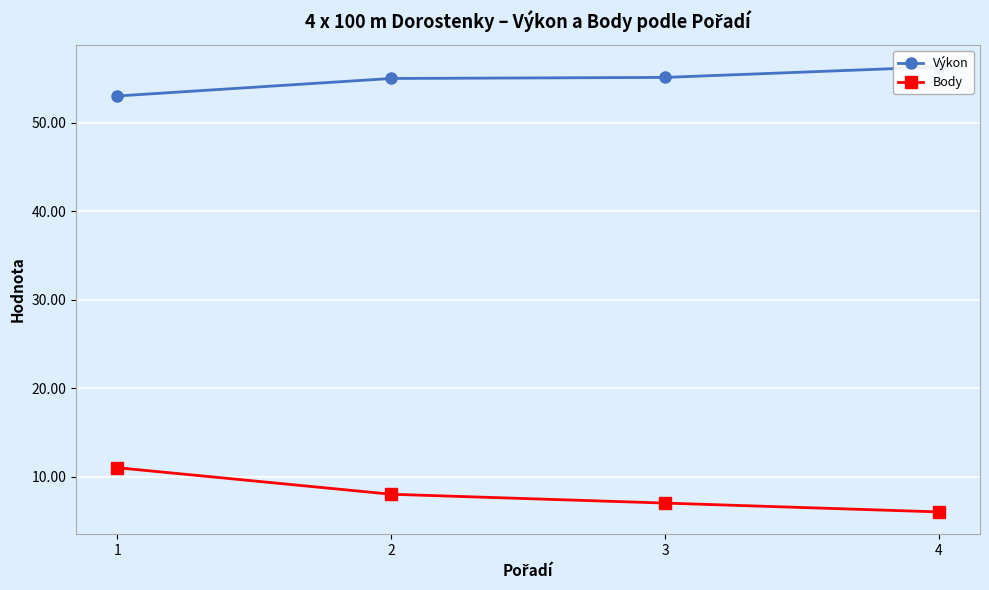

What is the difference between the highest and lowest values at 4?

50.3